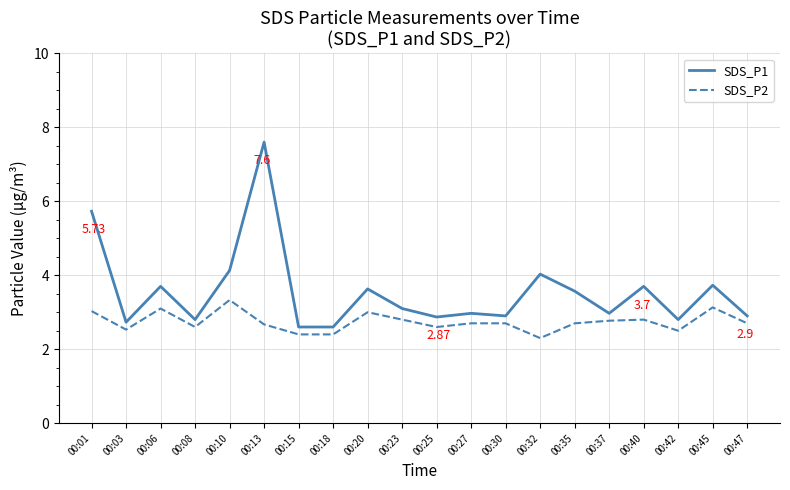

What is the average value of the SDS_P2 series?

2.7